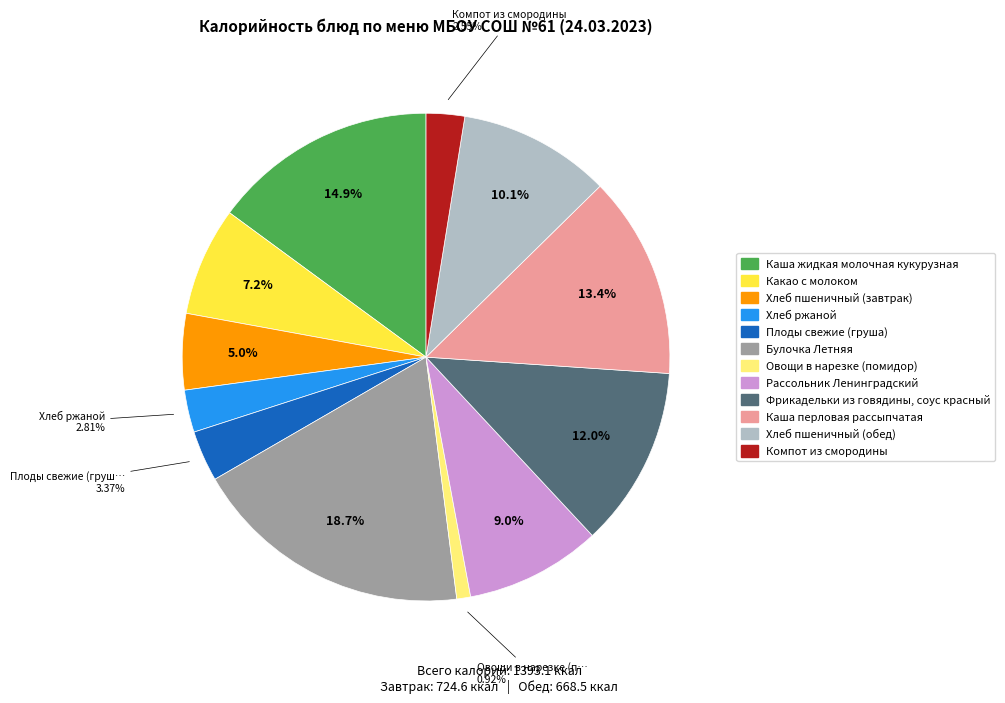

What is the largest slice in the pie chart?

Булочка Летняя